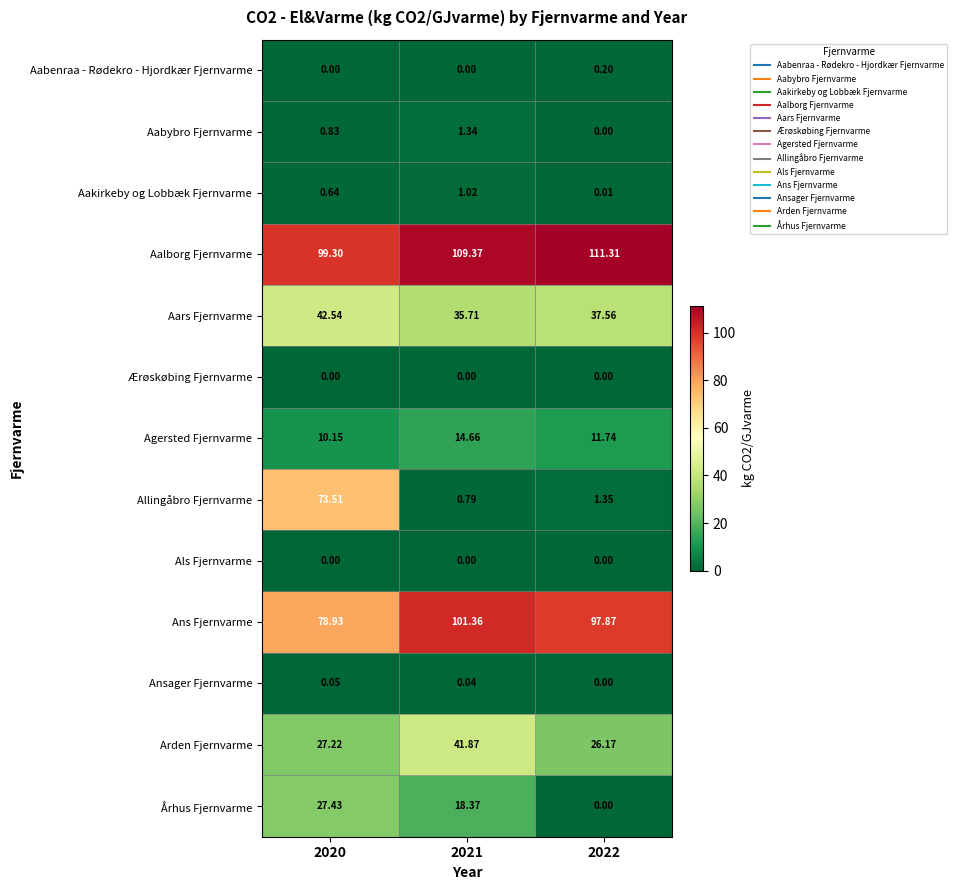

How many categories are shown in the chart?

3